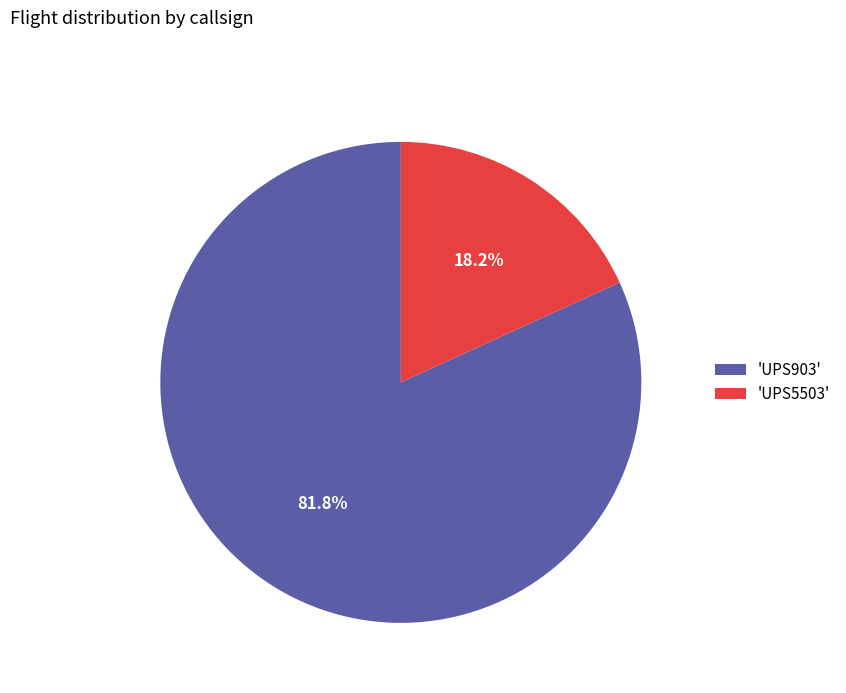

Rank the categories by value from lowest to highest.

'UPS5503', 'UPS903'